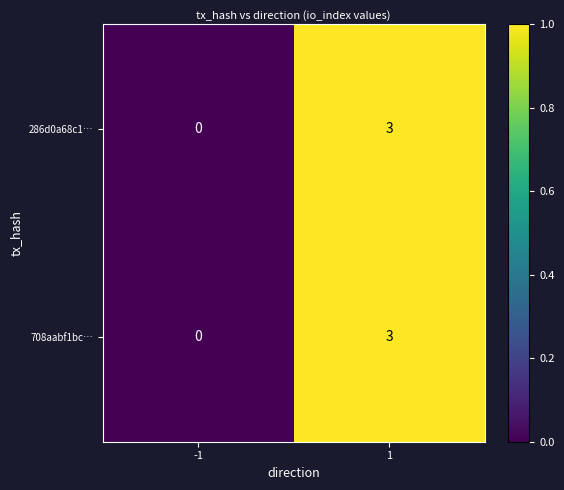

What is the approximate value of 286d0a68c1… at 1?

3